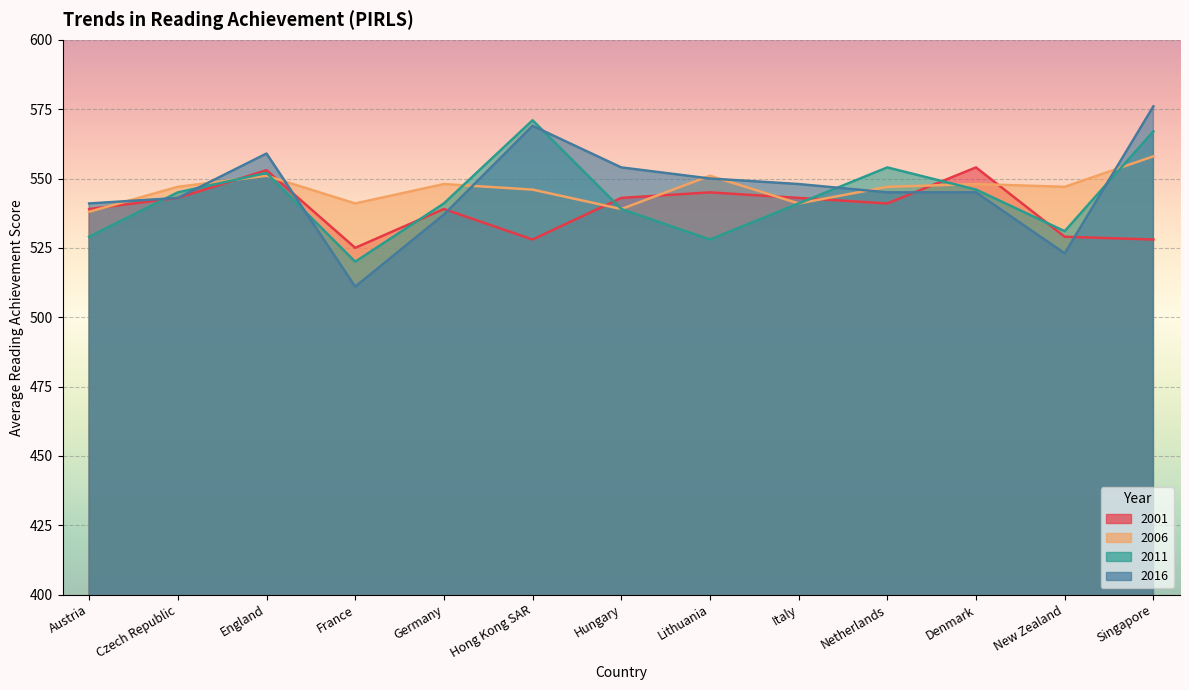

Count the number of categories in the chart.

13